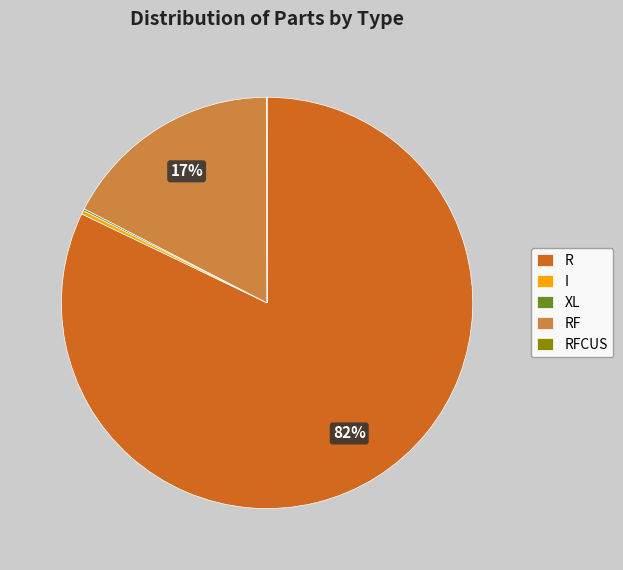

To the nearest percent, what is the average slice percentage?

20%